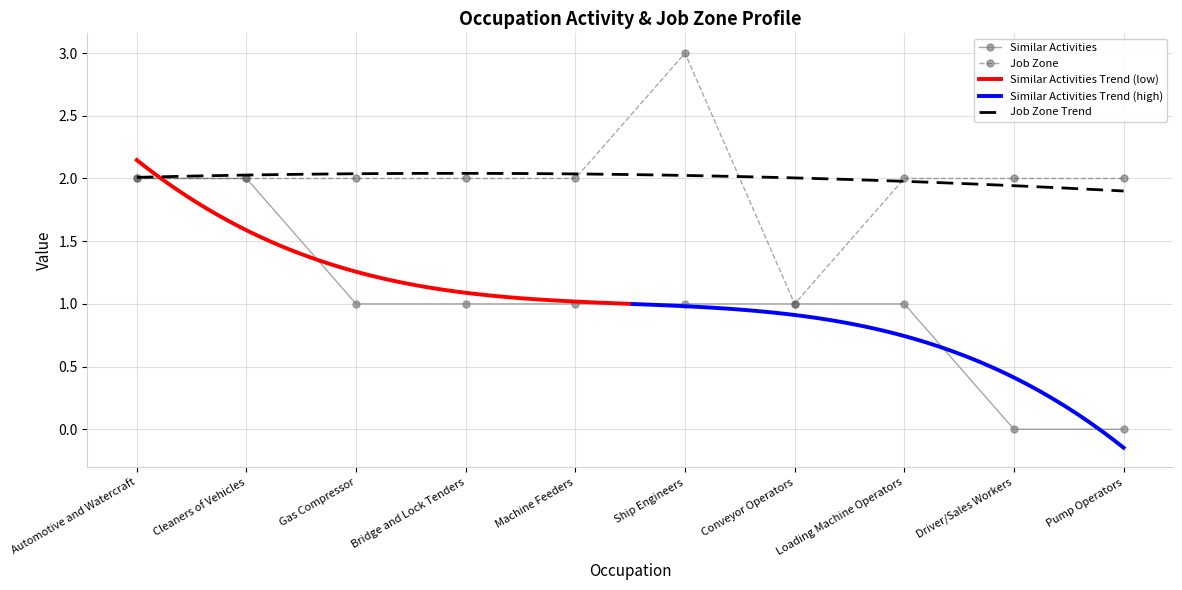

True or false: Similar Activities has more than 2 points higher than both neighbors.

False